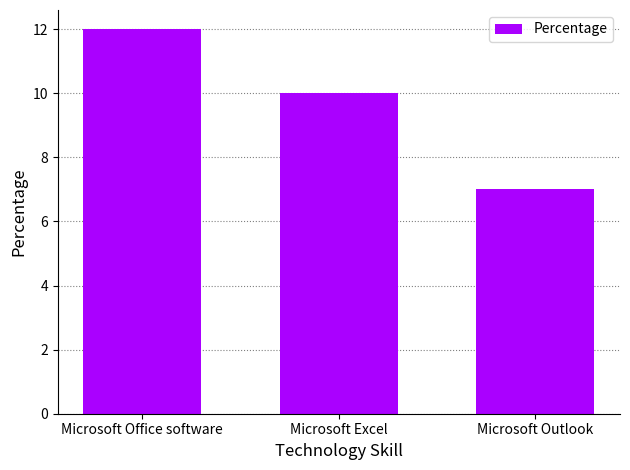

What is the difference between the values at Microsoft Office software and Microsoft Outlook?

5